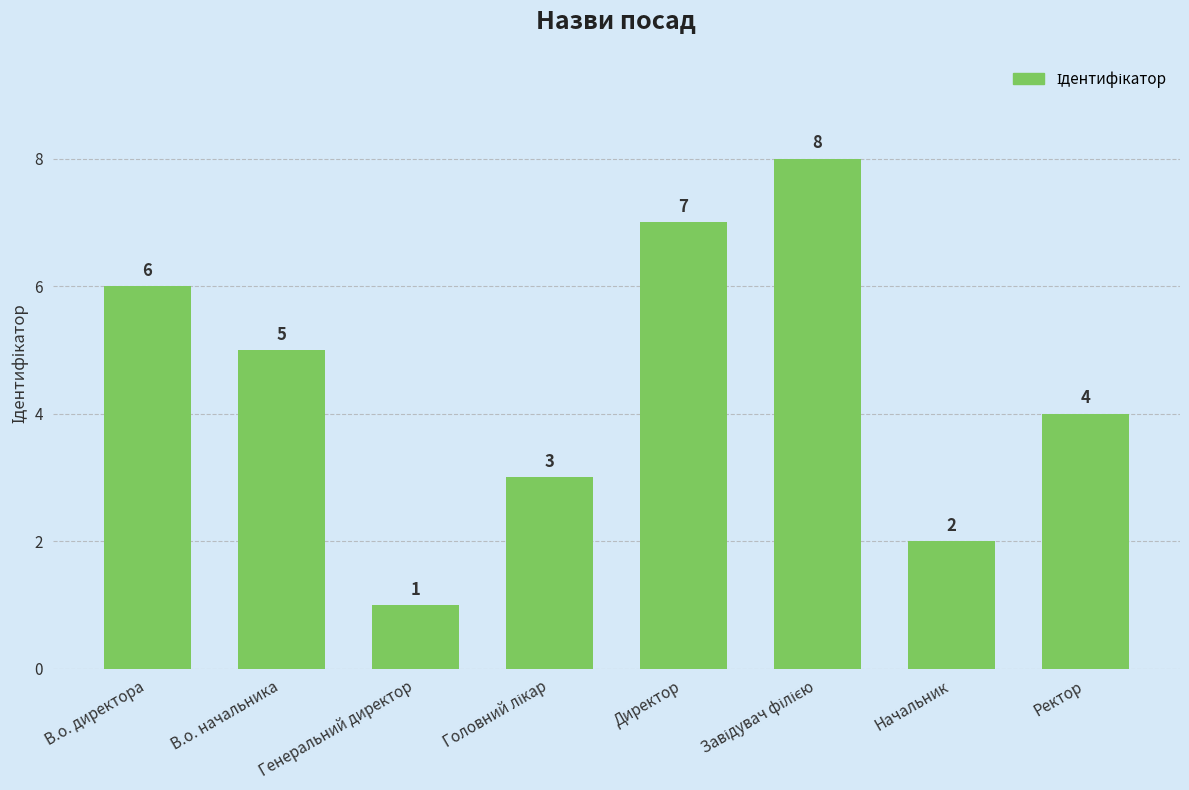

Reading left to right, transcribe all the data shown in this chart.

6	5	1	3	7	8	2	4